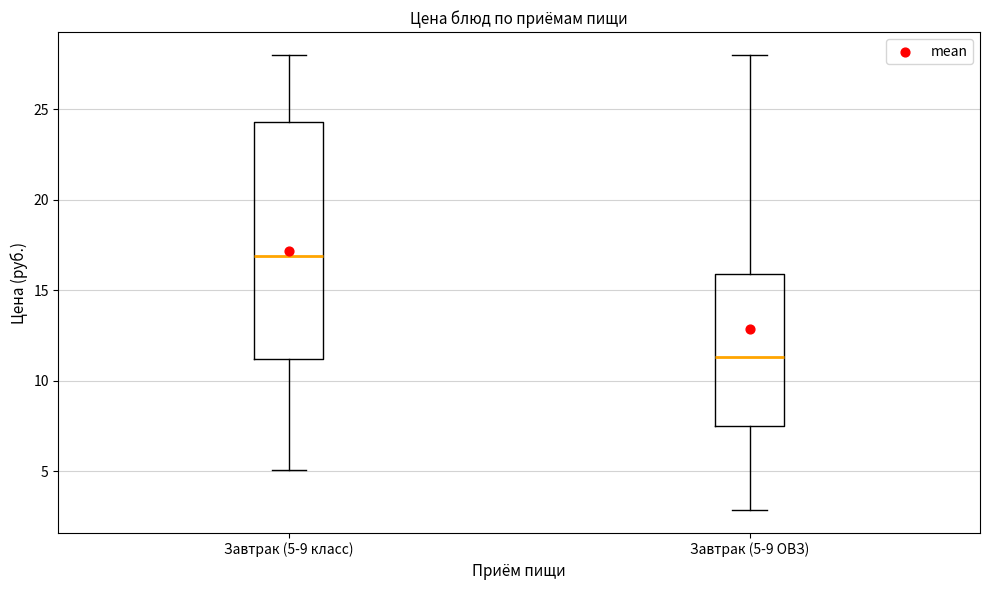

Where does the upper whisker of the box for Завтрак (5-9 класс) end on the y-axis? The values are not printed on the chart, so give them approximately, as read against the axis.

28.0